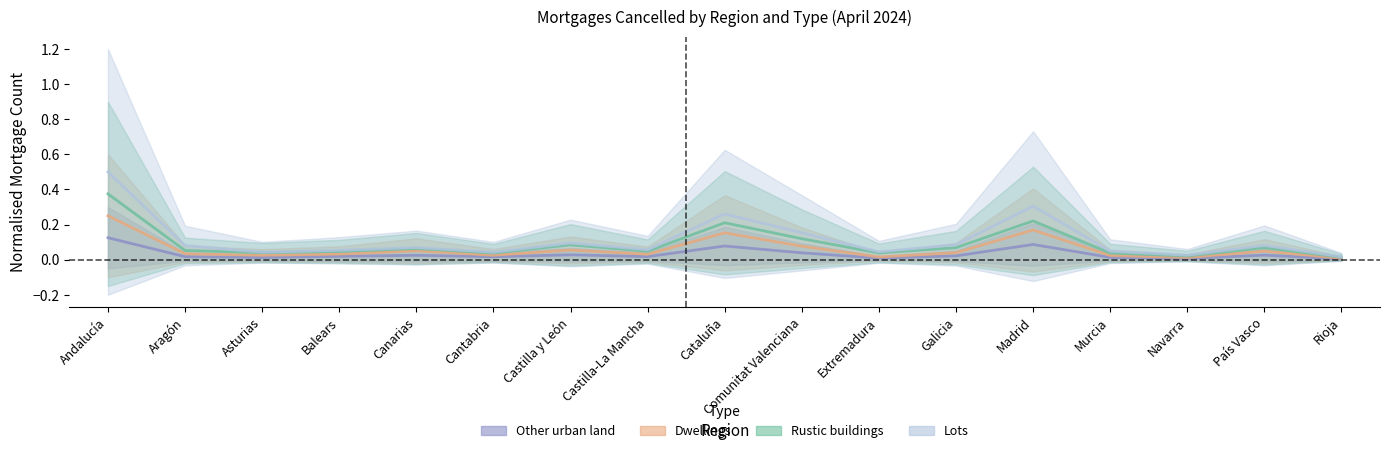

At which category is the sum across all series the highest?

Andalucía